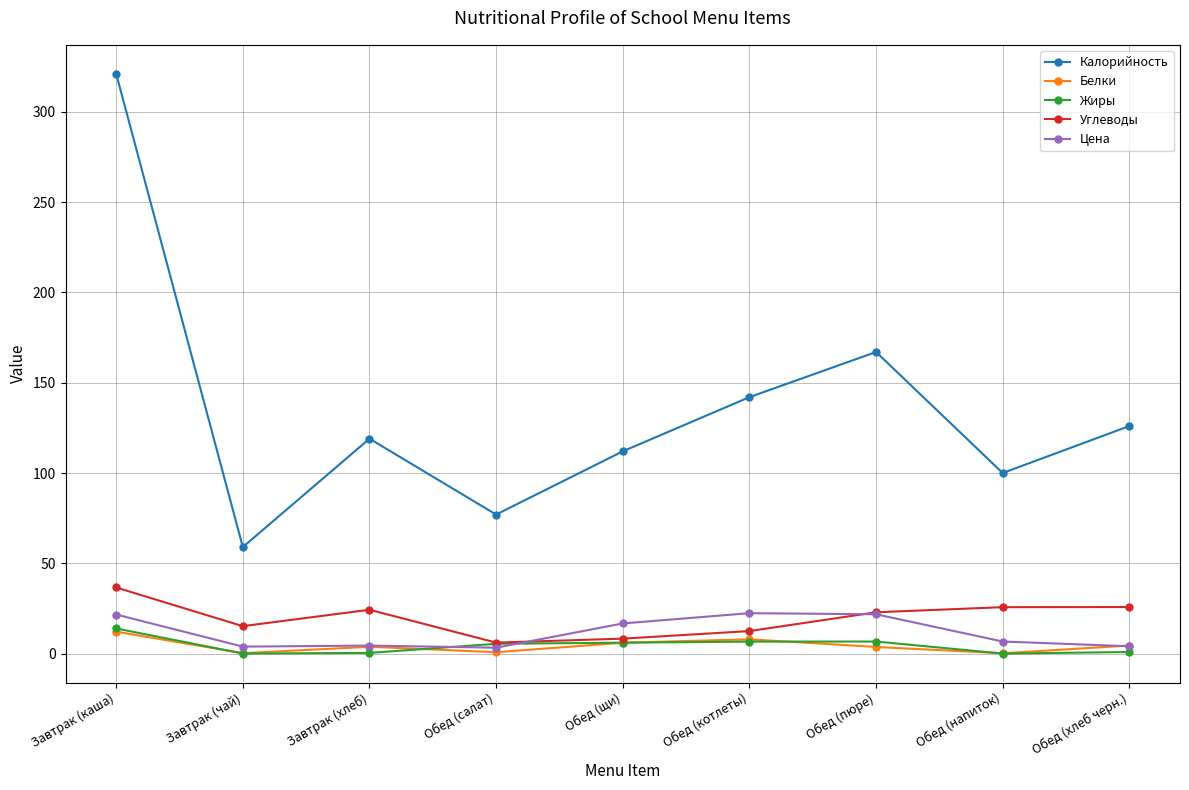

True or false: Цена and Калорийность intersect in this chart.

False